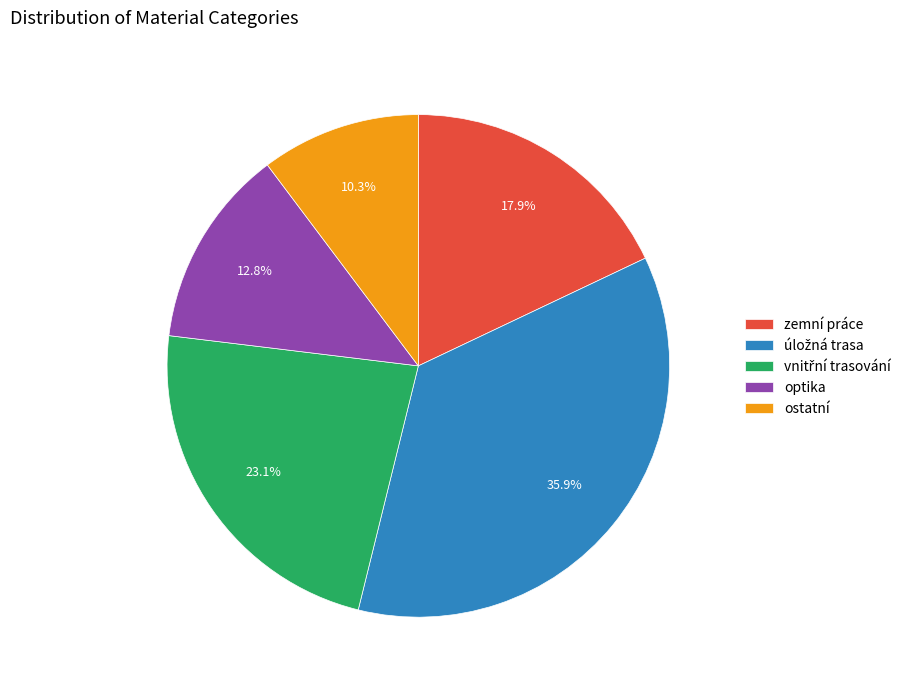

To the nearest percent, what percentage of the pie is zemní práce?

18%